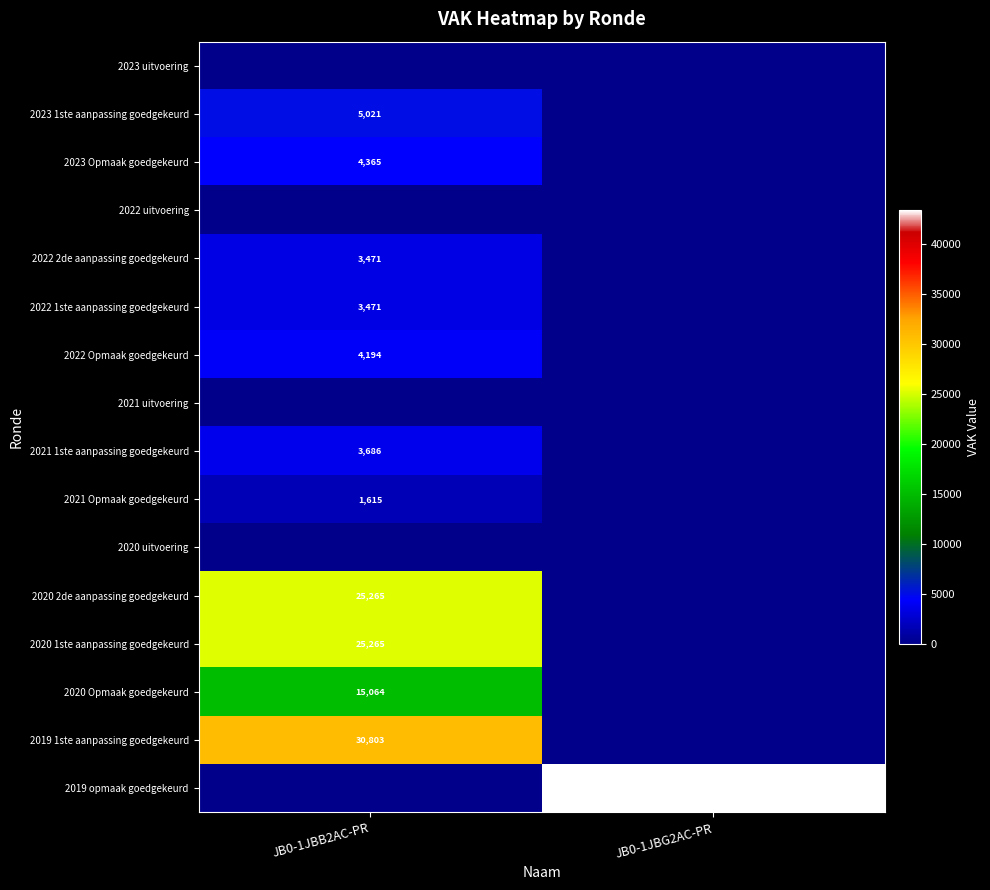

How many data points does each series have?

2